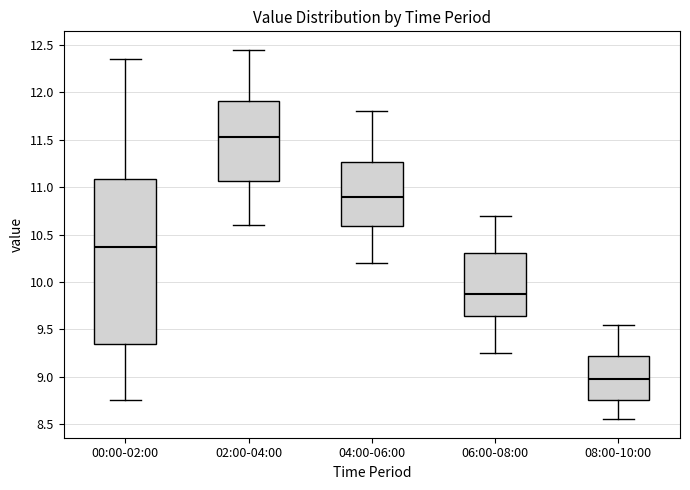

Where is the lower edge of the box for 00:00-02:00 on the y-axis? The values are not printed on the chart, so give them approximately, as read against the axis.

9.35